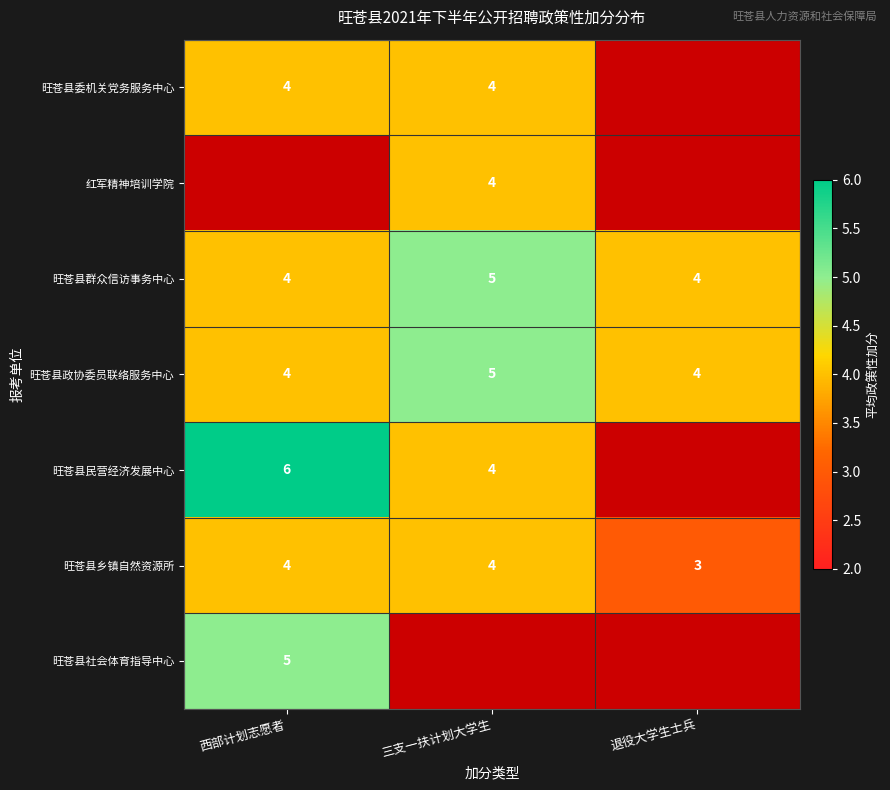

Count the 旺苍县群众信访事务中心 values in the range 4 to 5.

3